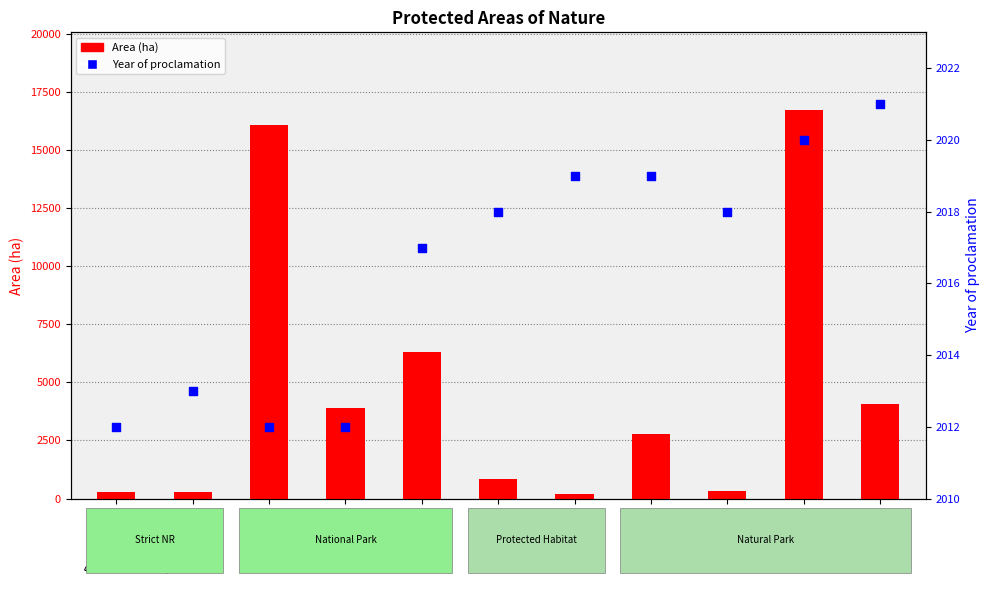

Which series reaches the minimum Y coordinate?

Area (ha)